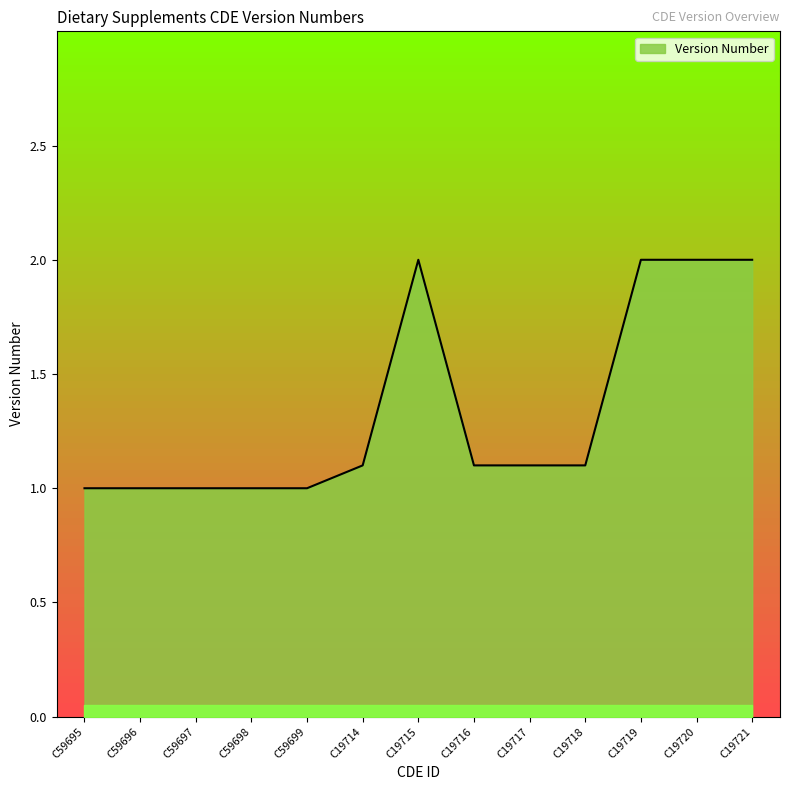

Count the number of data series in this chart.

1